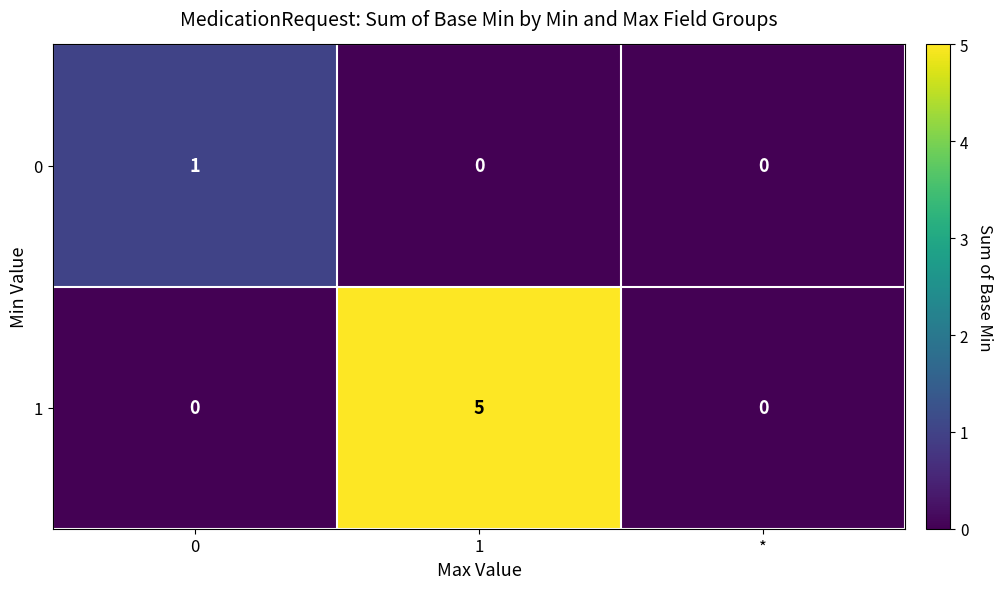

How many distinct data groups are displayed?

2